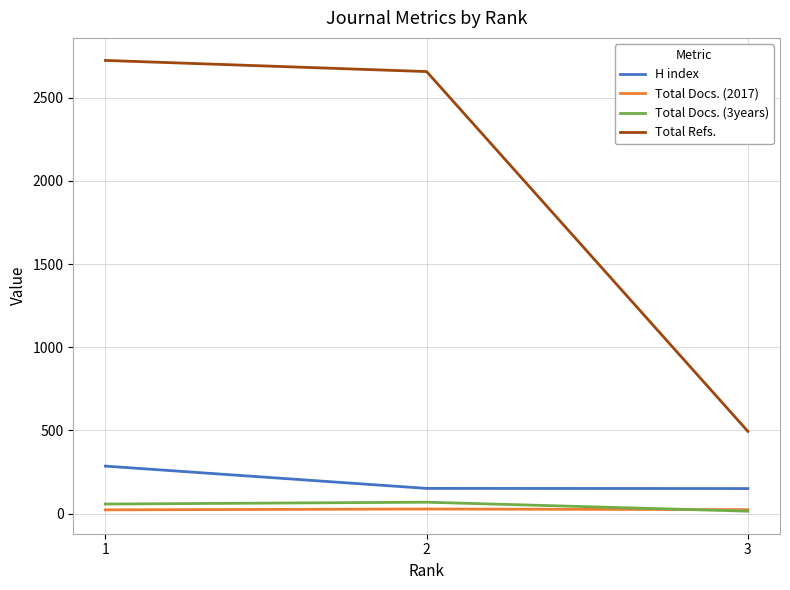

What is the maximum value shown in the chart?

2724